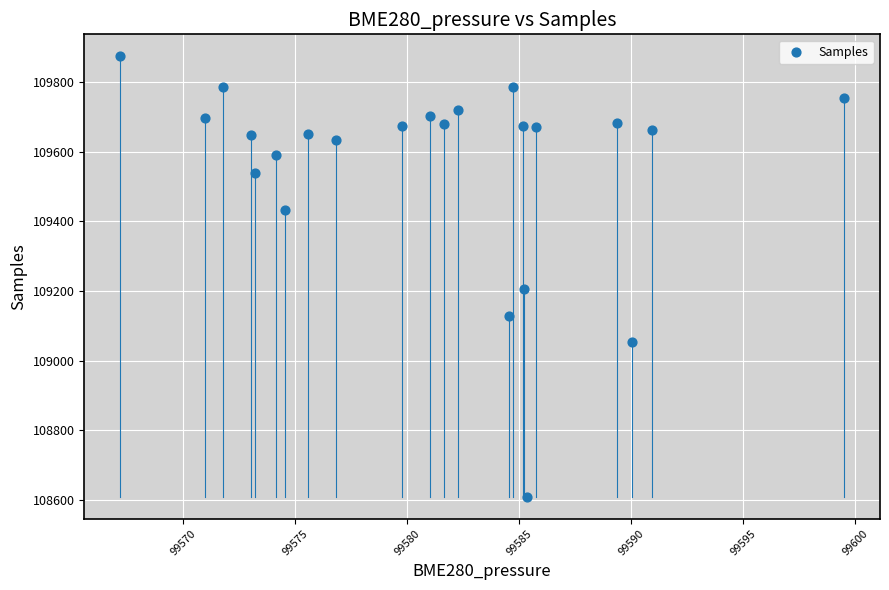

What is the range of Y values (max minus min)?

1263